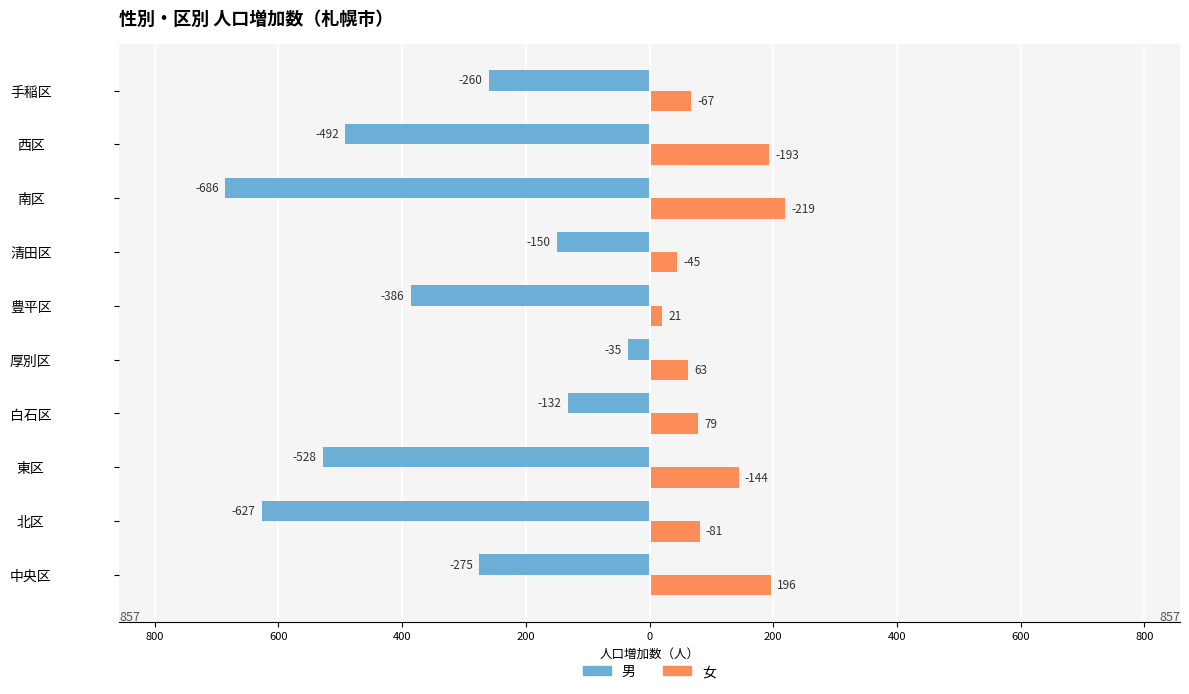

What are all the series names shown in the legend?

男, 女